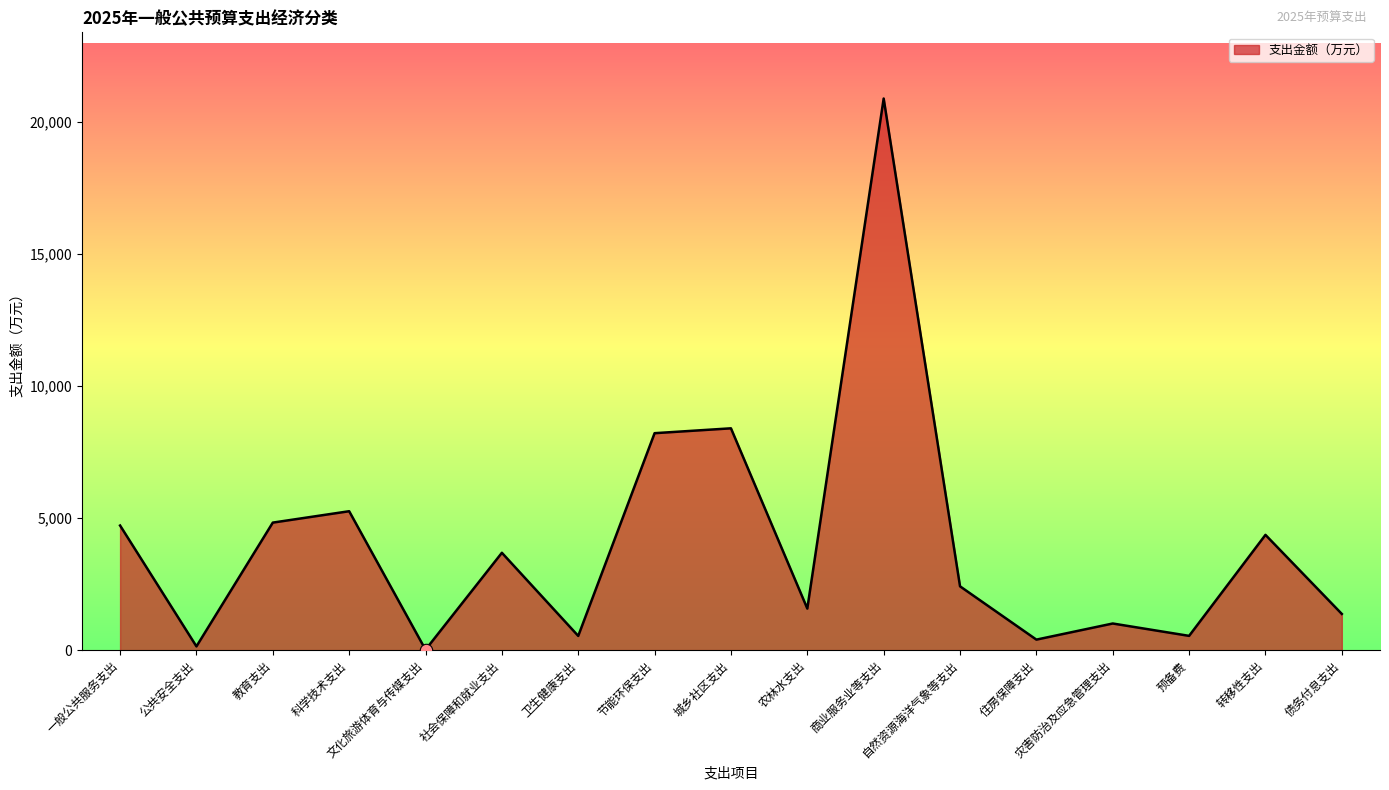

Which has a higher value, 商业服务业等支出 or 城乡社区支出?

商业服务业等支出